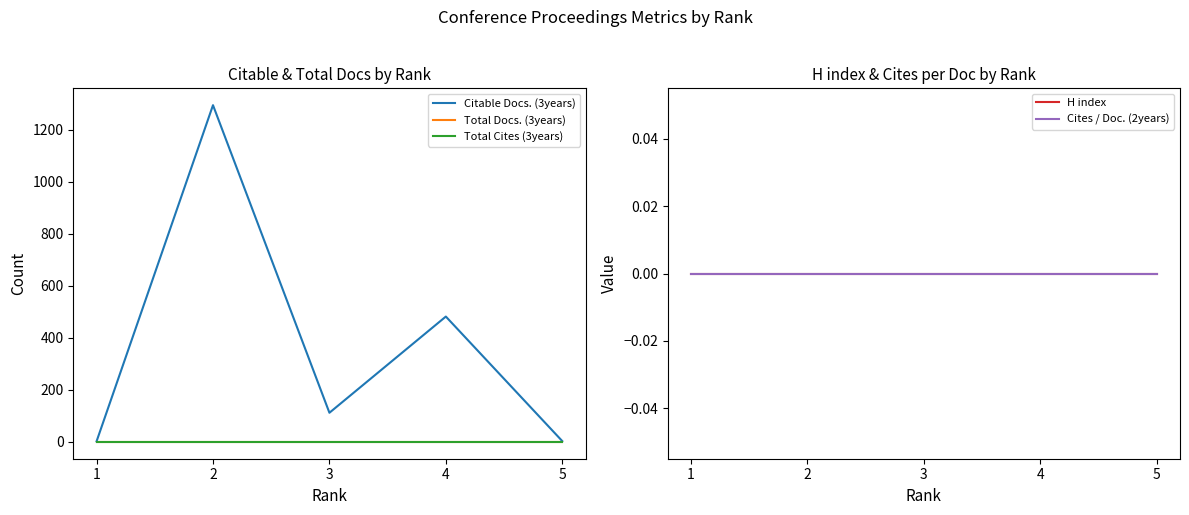

True or false: Total Docs. (3years) has more than 2 interior local peaks.

False